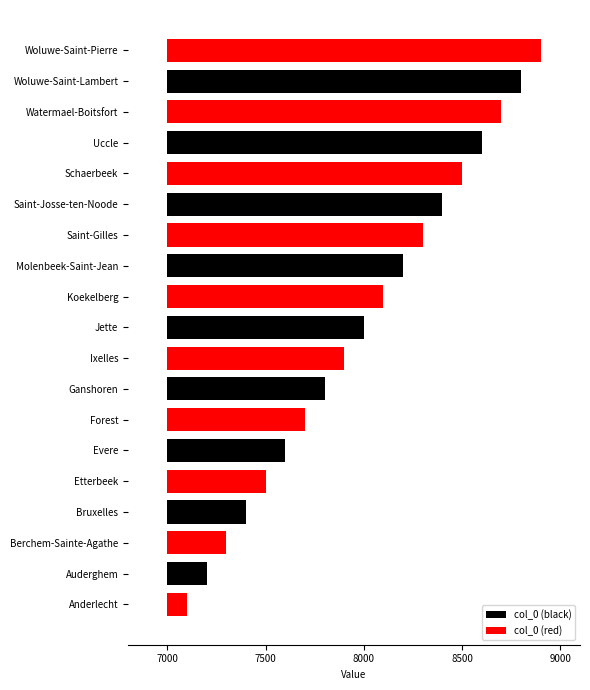

True or false: the data shows 11236 at Uccle.

False